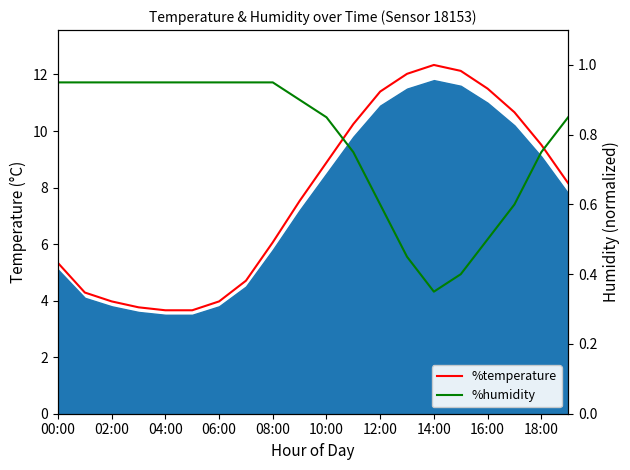

True or false: %humidity and %temperature cross at least once.

True